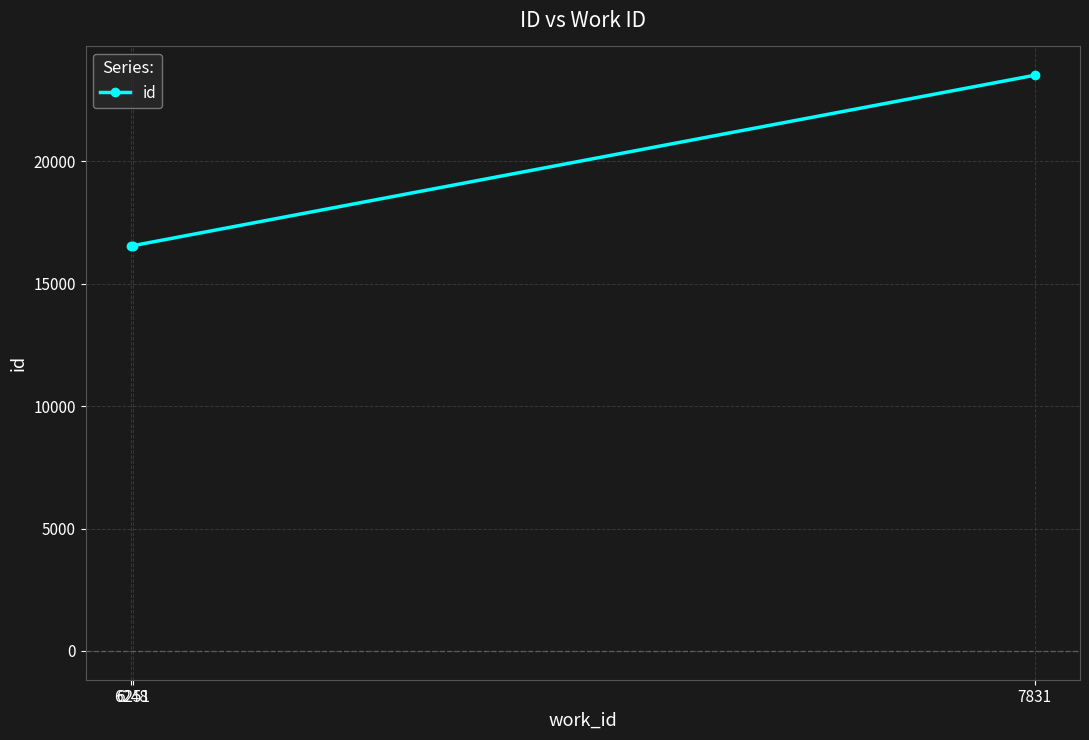

What is the smallest value displayed?

16547